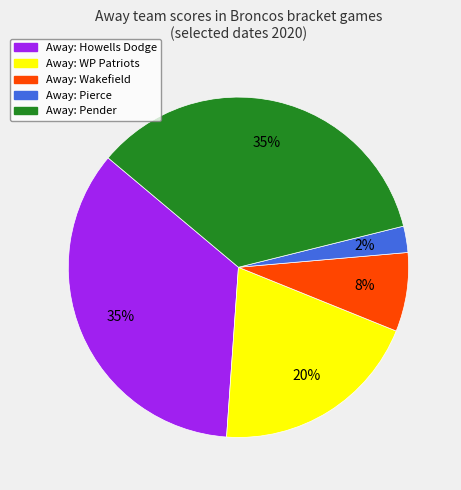

Does any single category account for the majority?

No